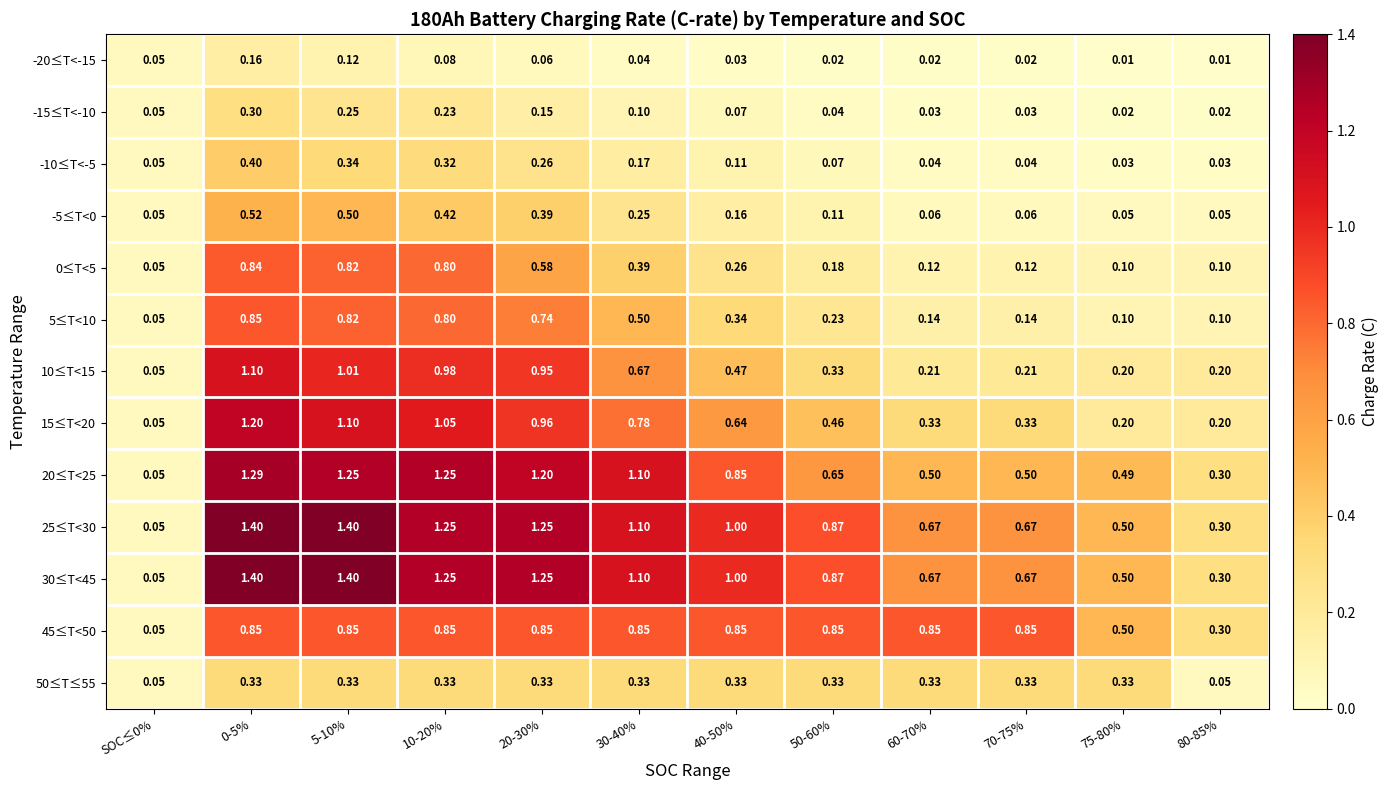

Is the value of 30≤T<45 at 75-80% greater than the value of 45≤T<50 at 0-5%?

No